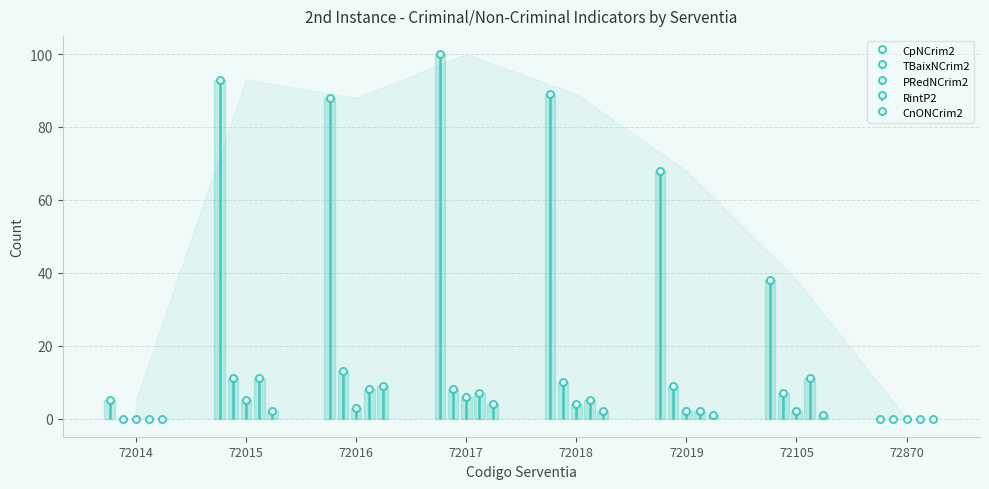

How many lines are shown in the chart?

5